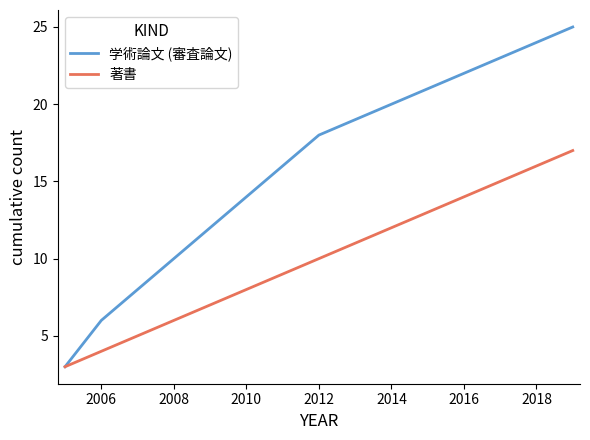

Which series has the widest spread of values?

学術論文 (審査論文)